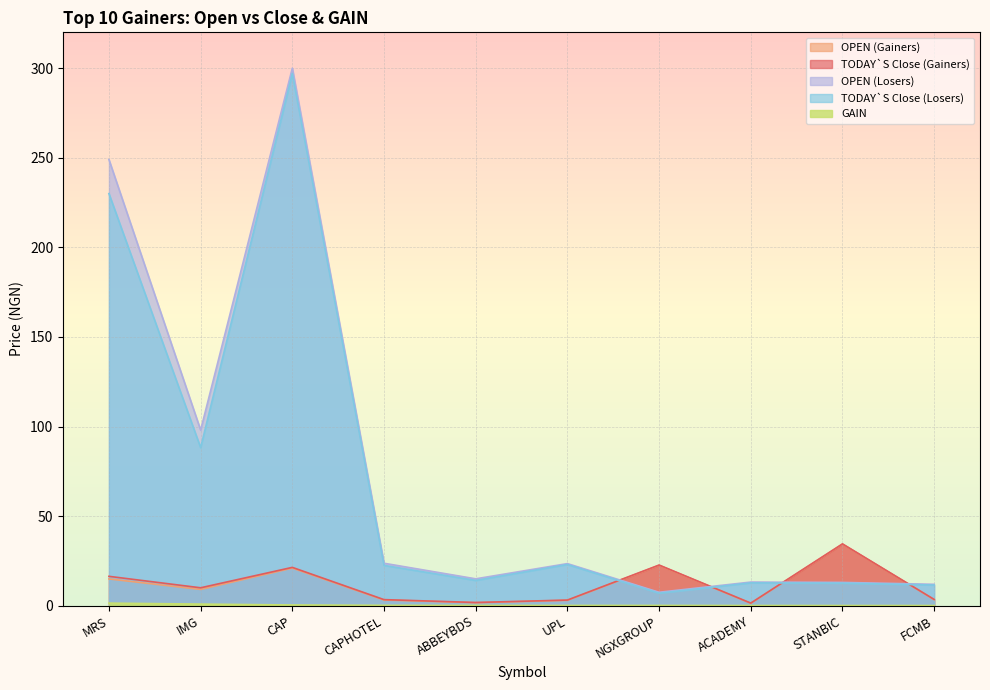

True or false: OPEN (Losers) has more than 2 points higher than both neighbors.

True